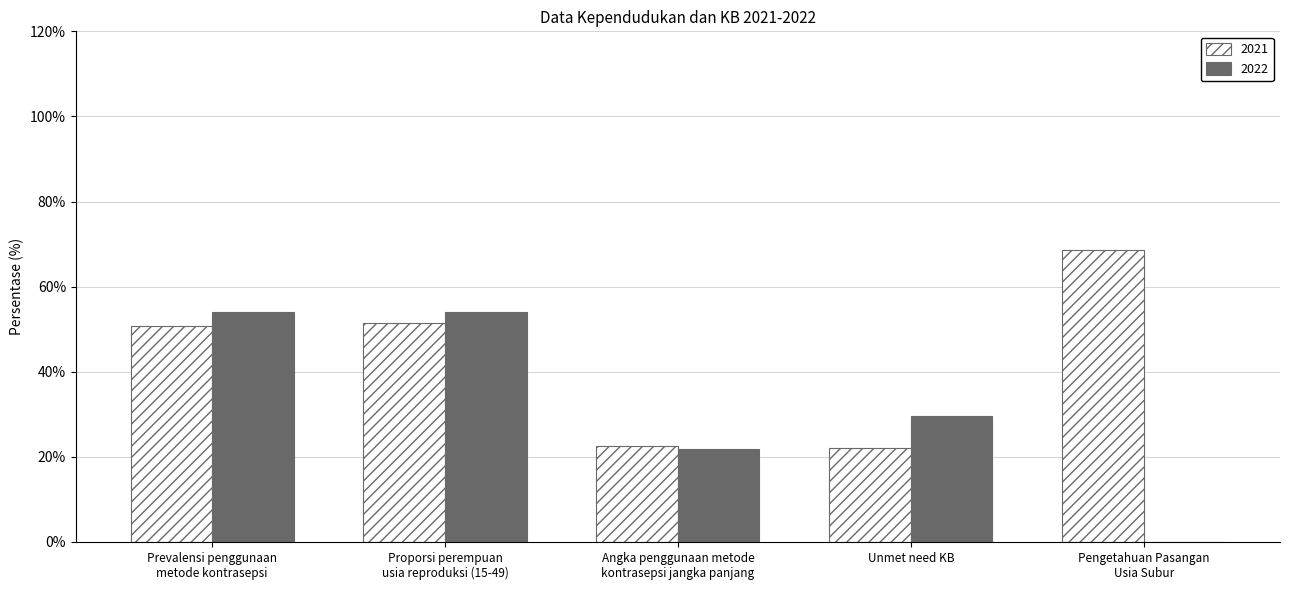

How many values in the 2021 series exceed 50?

3